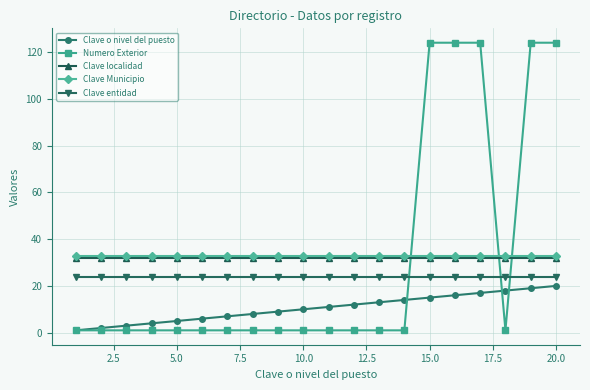

At how many categories does at least one series exceed 73?

5